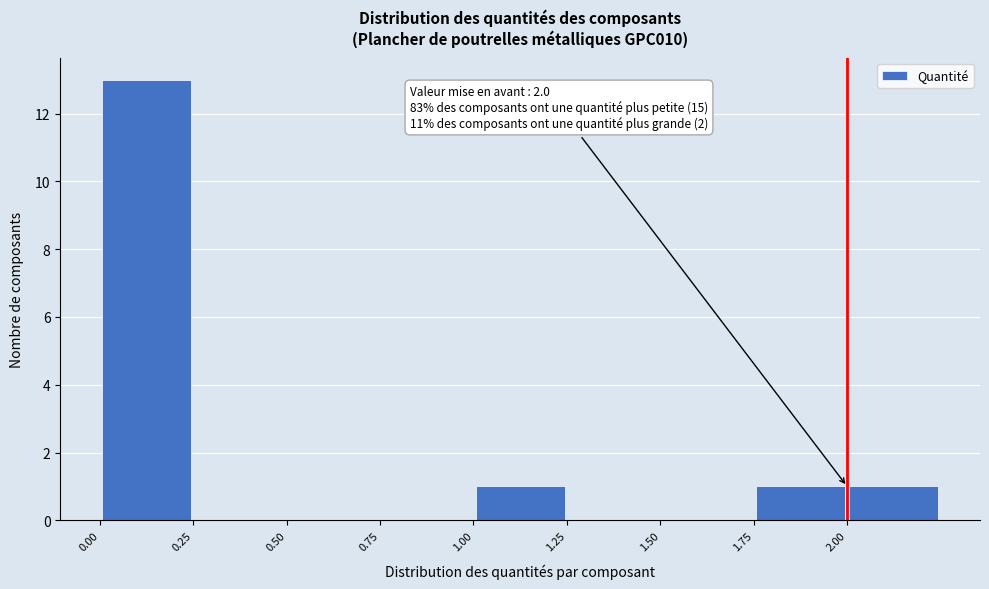

Over which range of the x-axis is the bar tallest?

0.00 to 0.25